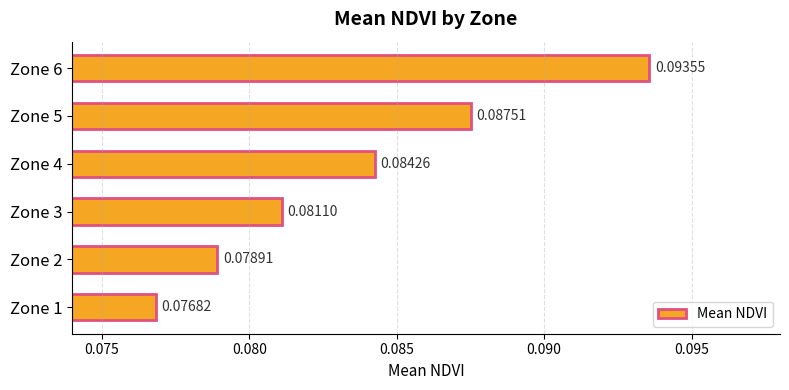

List the labels in order of value, smallest first.

Zone 1, Zone 2, Zone 3, Zone 4, Zone 5, Zone 6